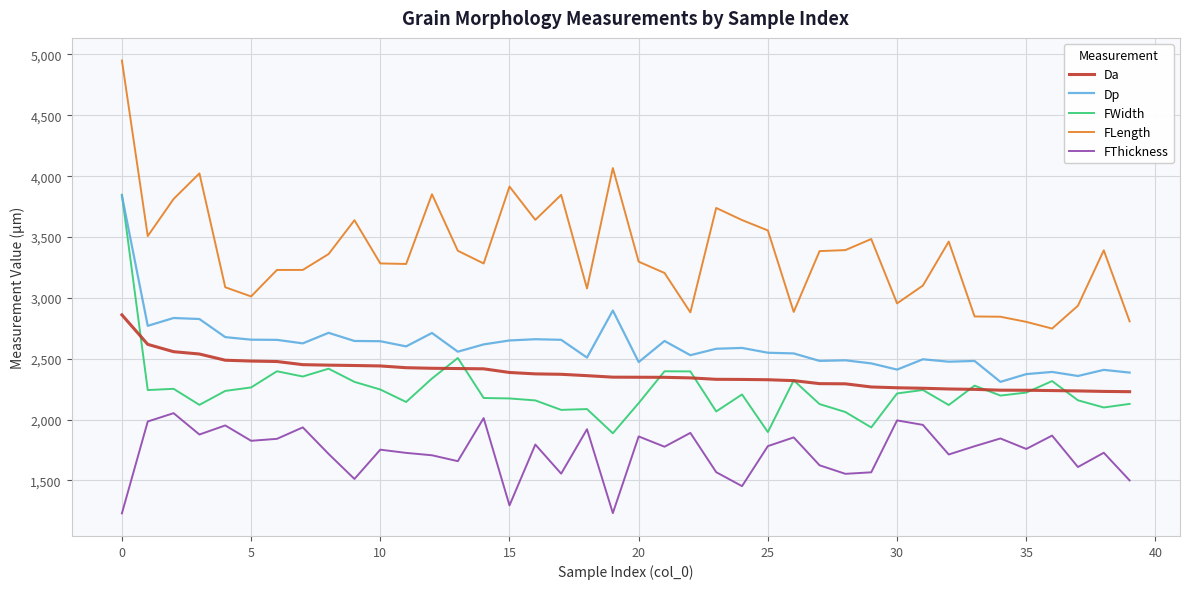

Which series has the widest spread of values?

FLength